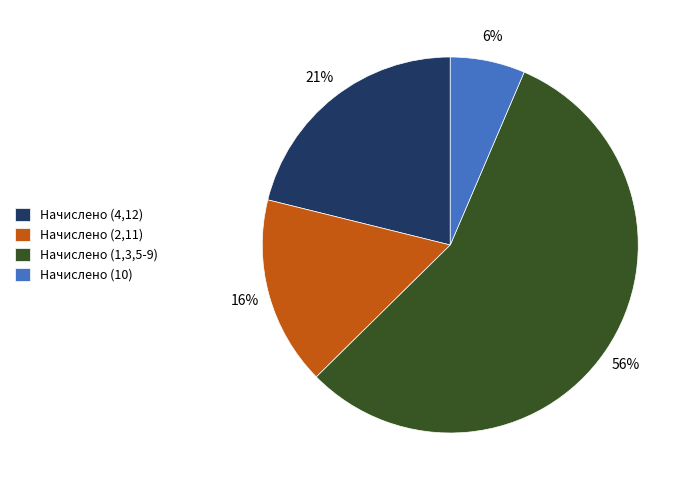

To the nearest percent, what is the combined percentage of Начислено (4,12) and Начислено (2,11)?

37%